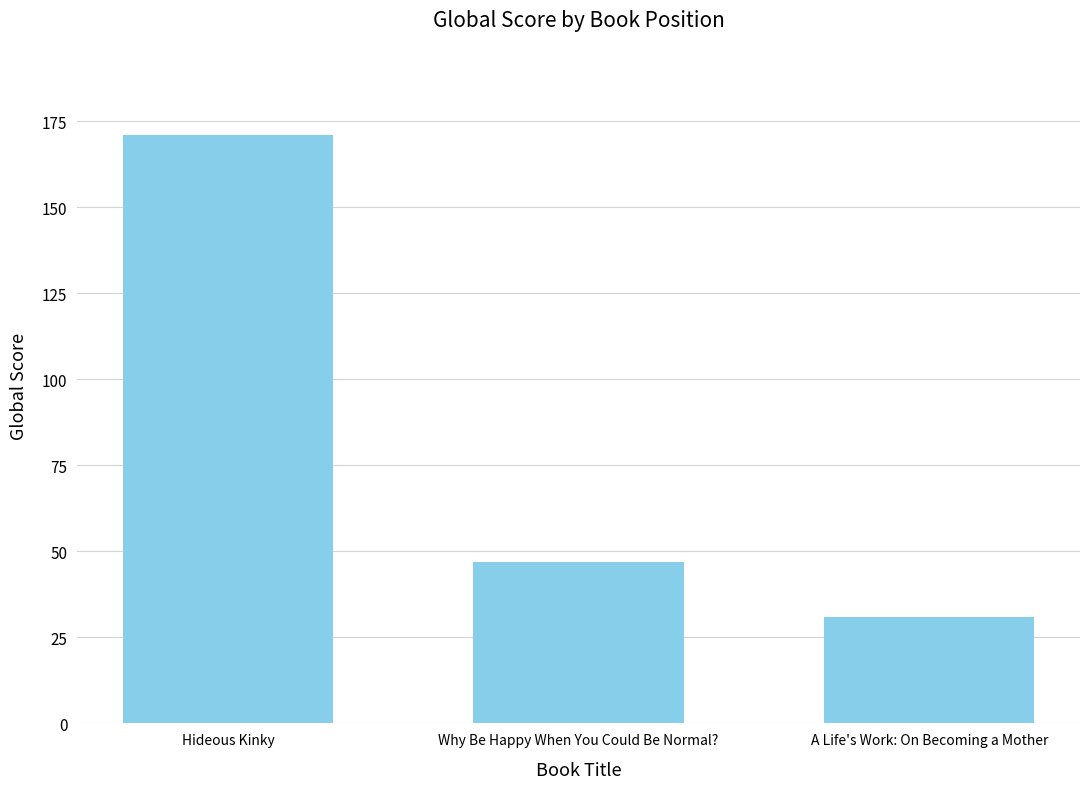

Count the values in the range 31 to 171.

3